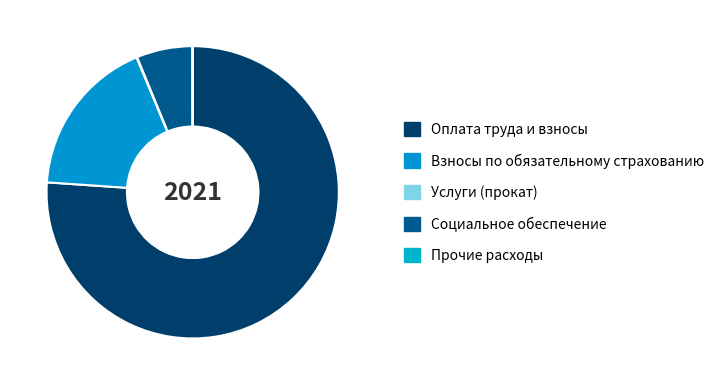

Is it true that Услуги (прокат) is 1% of the pie?

False